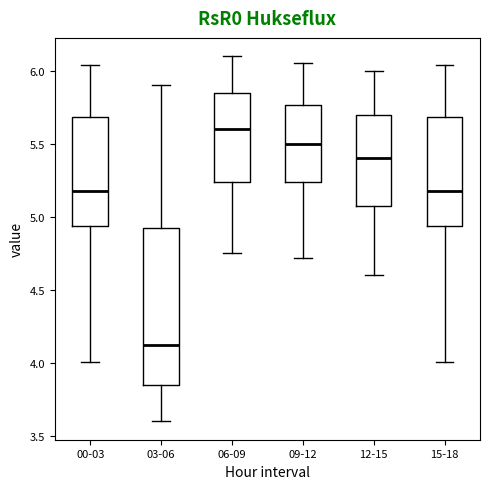

Reading left to right, transcribe this box plot: for each box, give where its median line is, the range the box spans, and where its two whiskers end, as read against the y-axis. The values are not printed on the chart, so give them approximately, as read against the axis.

00-03: median 5.20, box 4.95 to 5.70, whiskers 4.00 to 6.05
03-06: median 4.15, box 3.85 to 4.95, whiskers 3.60 to 5.90
06-09: median 5.60, box 5.25 to 5.85, whiskers 4.75 to 6.10
09-12: median 5.50, box 5.25 to 5.75, whiskers 4.70 to 6.05
12-15: median 5.40, box 5.10 to 5.70, whiskers 4.60 to 6.00
15-18: median 5.20, box 4.95 to 5.70, whiskers 4.00 to 6.05